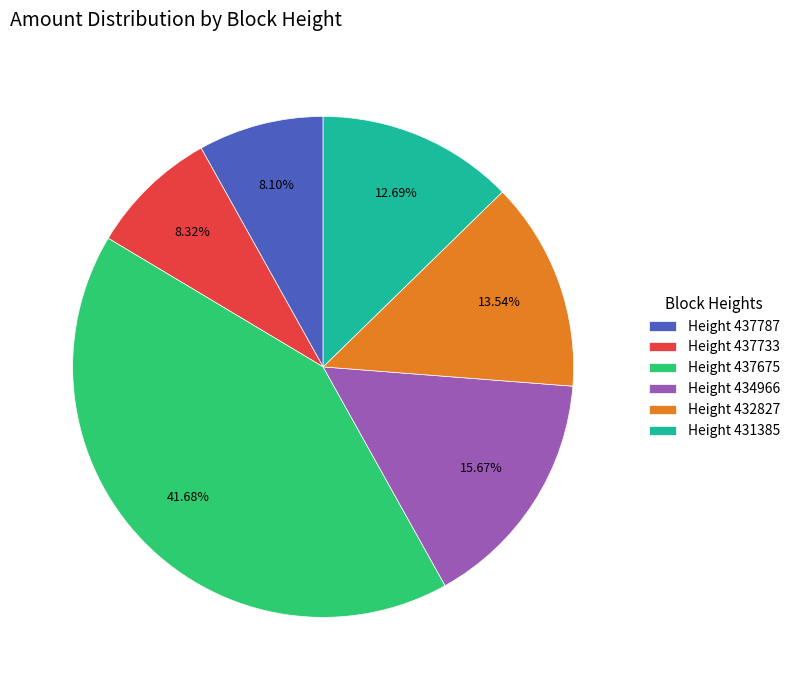

To the nearest percent, what is the difference between the largest and smallest slice percentages?

34%